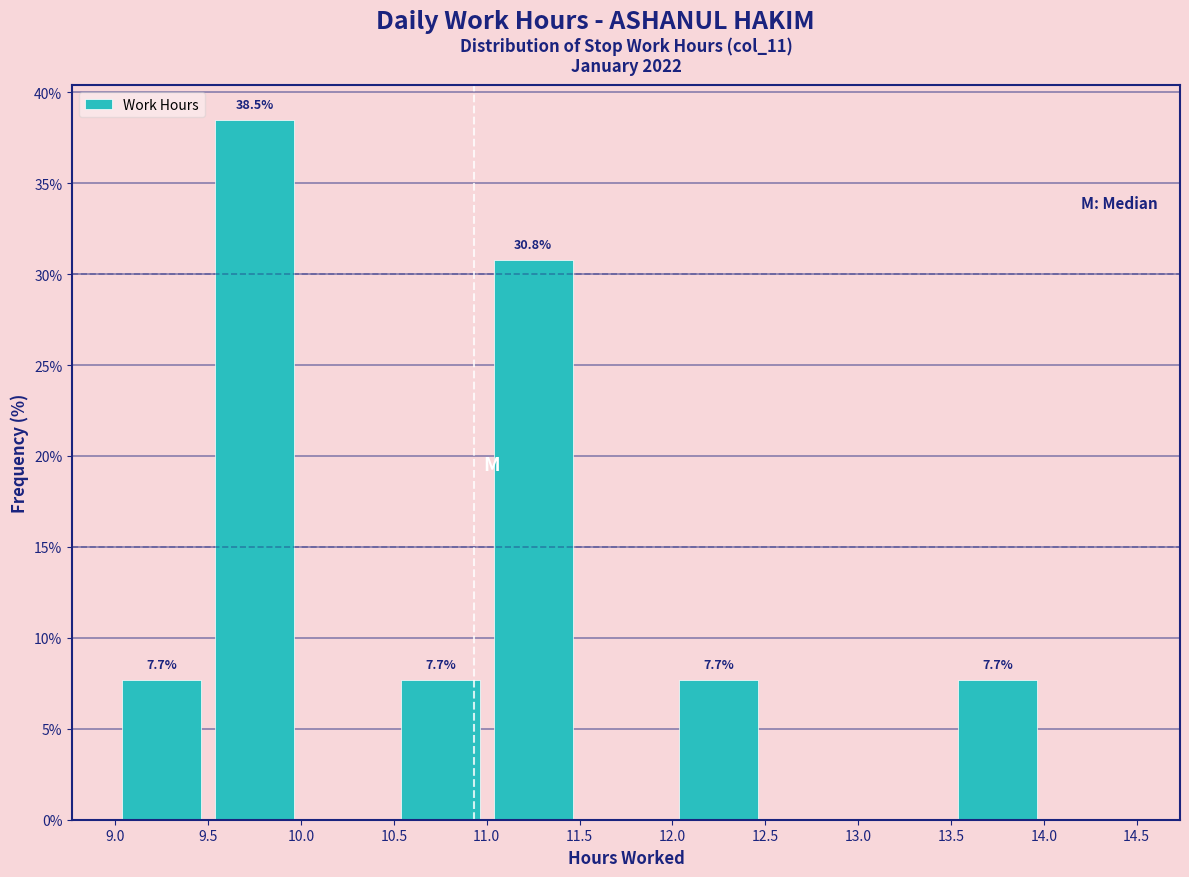

Over which range of the x-axis is the bar tallest?

9.5 to 10.0